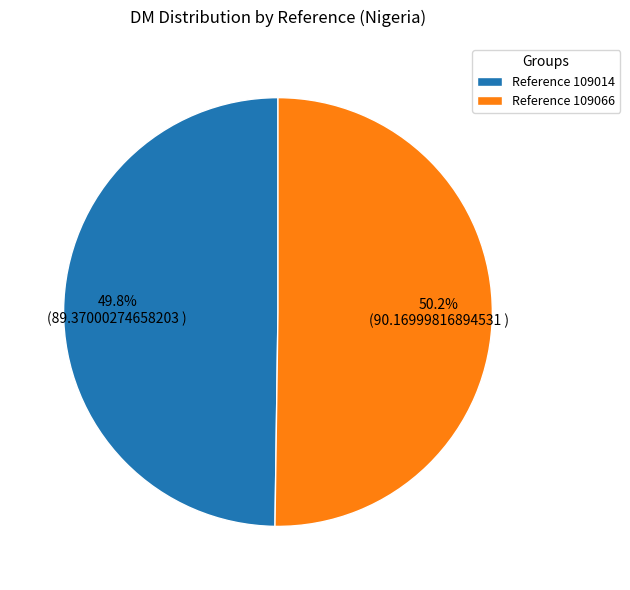

Is there a majority slice in this chart?

Yes